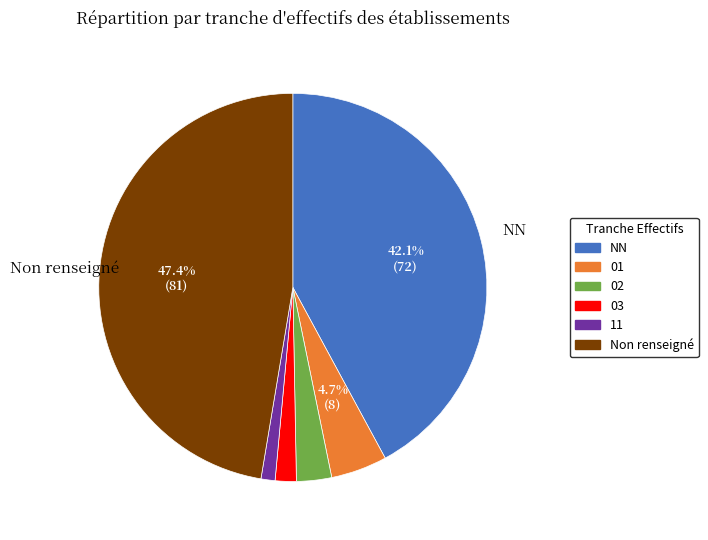

To the nearest percent, what percentage of the pie is 11?

1%